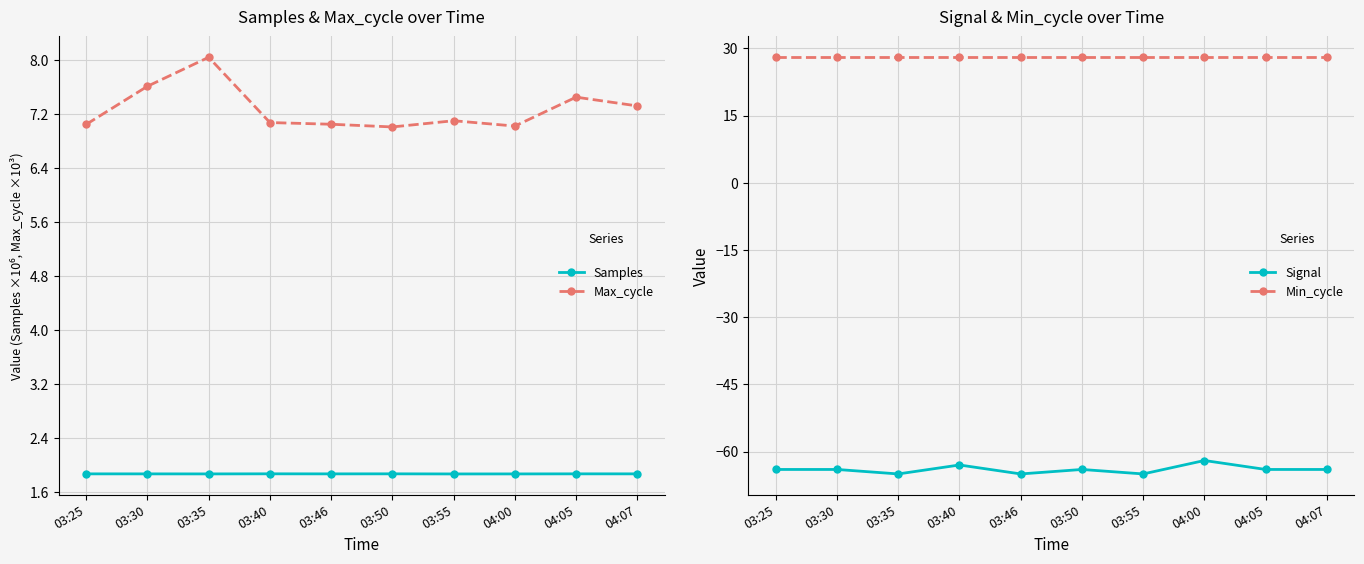

Reading right to left, list all the values displayed in this chart.

Samples: 04:07=1.9	04:05=1.9	04:00=1.9	03:55=1.9	03:50=1.9	03:46=1.9	03:40=1.9	03:35=1.9	03:30=1.9	03:25=1.9
Max_cycle: 04:07=7.3	04:05=7.5	04:00=7.0	03:55=7.1	03:50=7.0	03:46=7.0	03:40=7.1	03:35=8.0	03:30=7.6	03:25=7.0
Signal: 04:07=-64.0	04:05=-64.0	04:00=-62.0	03:55=-65.0	03:50=-64.0	03:46=-65.0	03:40=-63.0	03:35=-65.0	03:30=-64.0	03:25=-64.0
Min_cycle: 04:07=28.0	04:05=28.0	04:00=28.0	03:55=28.0	03:50=28.0	03:46=28.0	03:40=28.0	03:35=28.0	03:30=28.0	03:25=28.0